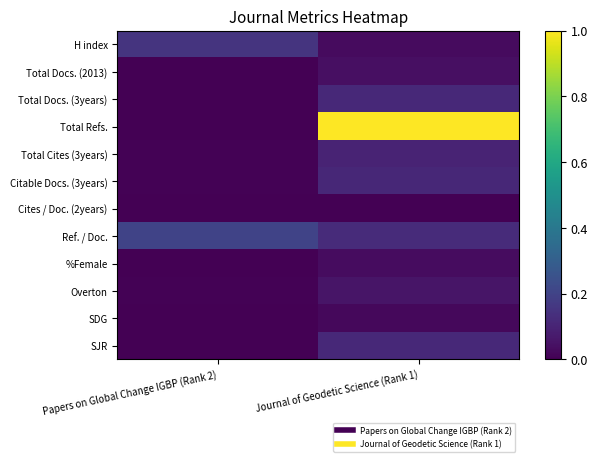

Reading right to left, list all the values displayed in this chart.

H index: Journal of Geodetic Science (Rank 1)=0.0	Papers on Global Change IGBP (Rank 2)=0.1
Total Docs. (2013): Journal of Geodetic Science (Rank 1)=0.0	Papers on Global Change IGBP (Rank 2)=0.0
Total Docs. (3years): Journal of Geodetic Science (Rank 1)=0.1	Papers on Global Change IGBP (Rank 2)=0.0
Total Refs.: Journal of Geodetic Science (Rank 1)=1.0	Papers on Global Change IGBP (Rank 2)=0.0
Total Cites (3years): Journal of Geodetic Science (Rank 1)=0.1	Papers on Global Change IGBP (Rank 2)=0.0
Citable Docs. (3years): Journal of Geodetic Science (Rank 1)=0.1	Papers on Global Change IGBP (Rank 2)=0.0
Cites / Doc. (2years): Journal of Geodetic Science (Rank 1)=0.0	Papers on Global Change IGBP (Rank 2)=0.0
Ref. / Doc.: Journal of Geodetic Science (Rank 1)=0.1	Papers on Global Change IGBP (Rank 2)=0.2
%Female: Journal of Geodetic Science (Rank 1)=0.0	Papers on Global Change IGBP (Rank 2)=0.0
Overton: Journal of Geodetic Science (Rank 1)=0.1	Papers on Global Change IGBP (Rank 2)=0.0
SDG: Journal of Geodetic Science (Rank 1)=0.0	Papers on Global Change IGBP (Rank 2)=0.0
SJR: Journal of Geodetic Science (Rank 1)=0.1	Papers on Global Change IGBP (Rank 2)=0.0